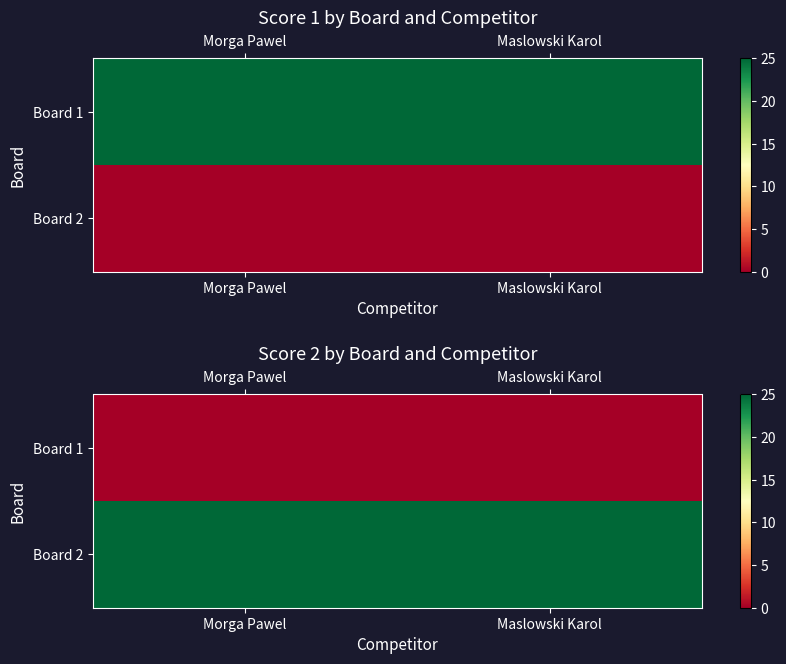

What is the maximum value shown in the chart?

25